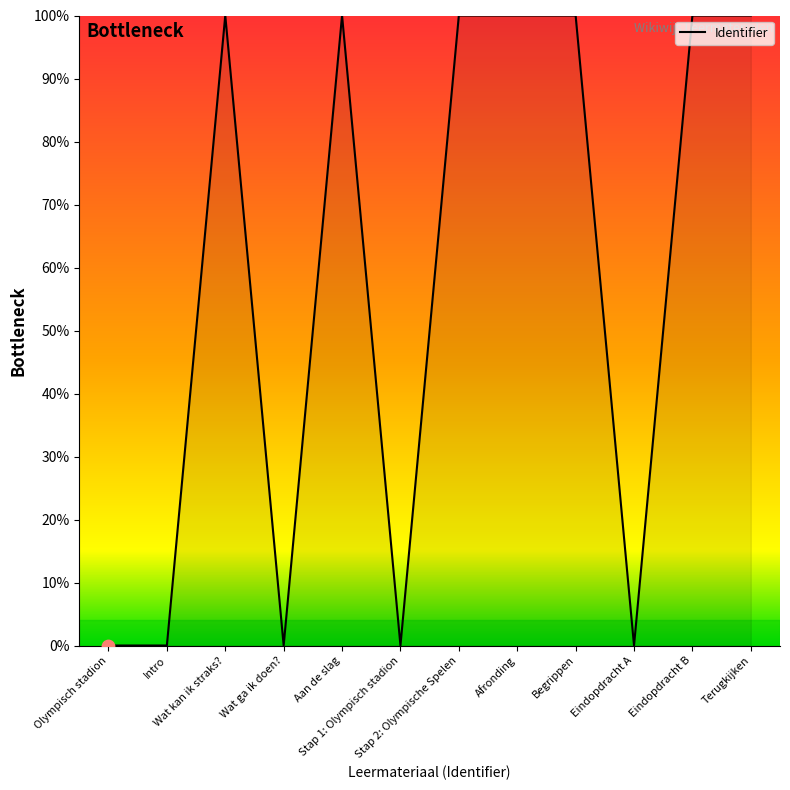

What is the greatest value displayed?

100.0